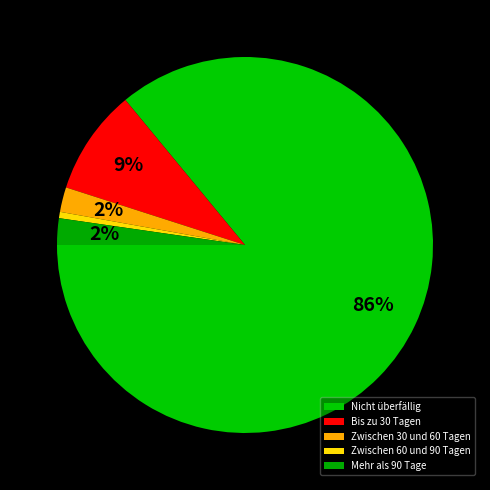

True or false: Bis zu 30 Tagen accounts for 1% of the total.

False